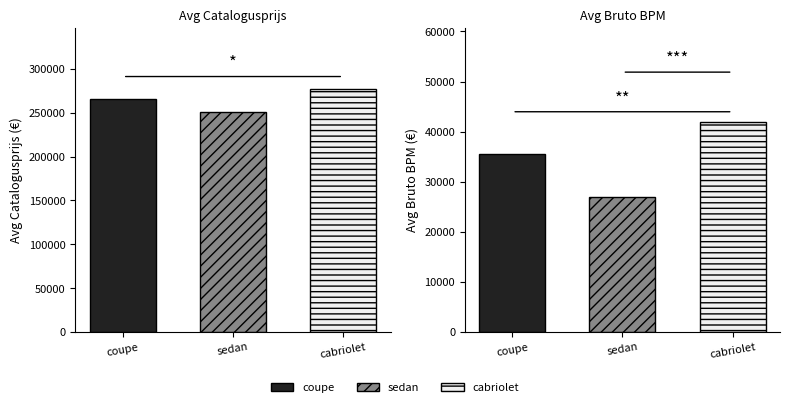

Where does the avg_bruto_bpm series first go above 35043?

coupe